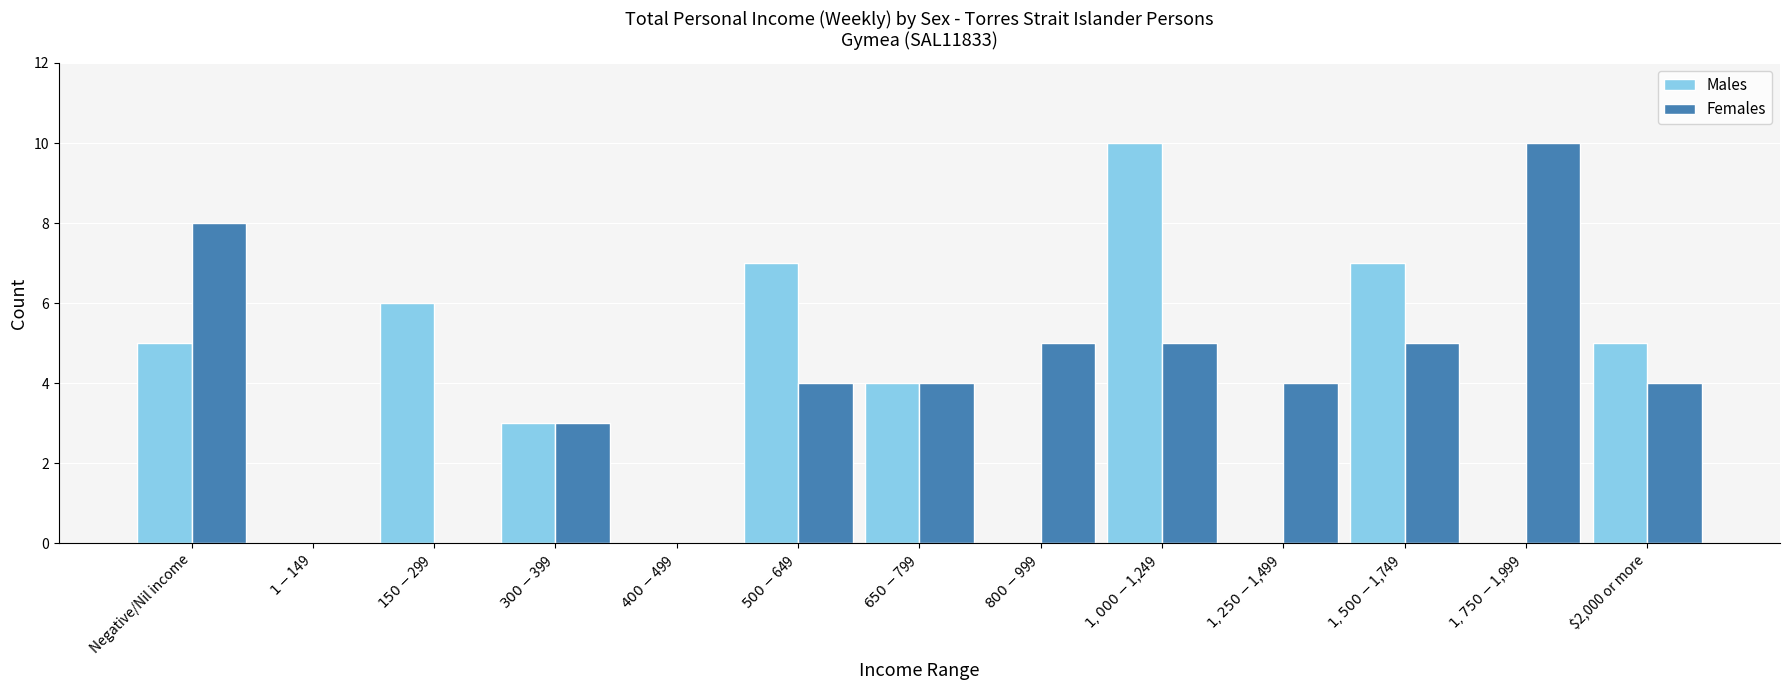

What is the maximum value shown in the chart?

10